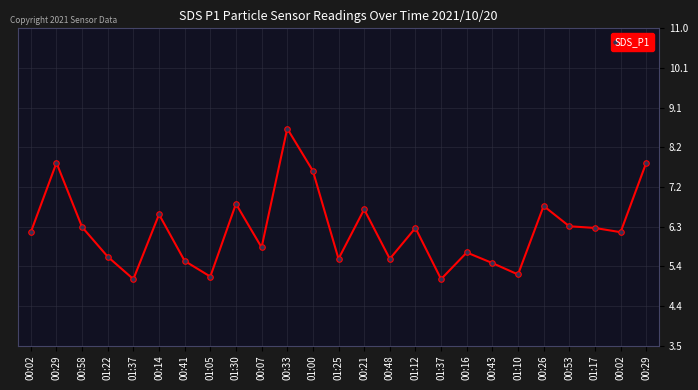

How many data points are above 6?

14